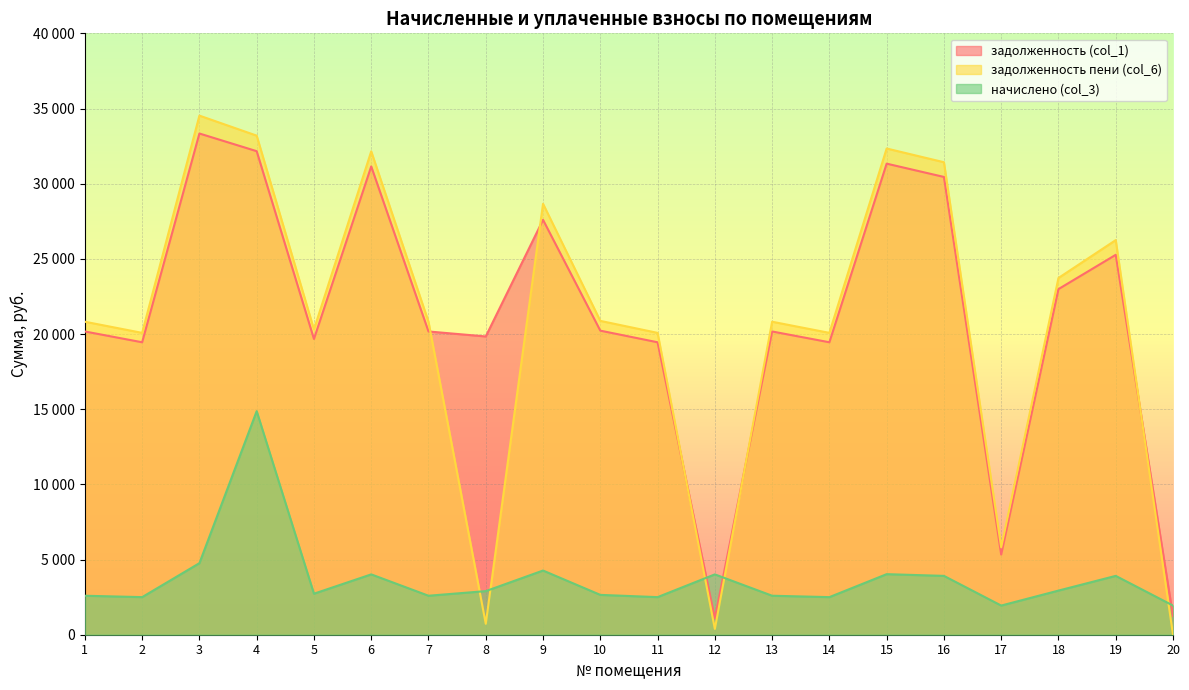

What are all the series names shown in the legend?

задолженность (col_1), задолженность пени (col_6), начислено (col_3)